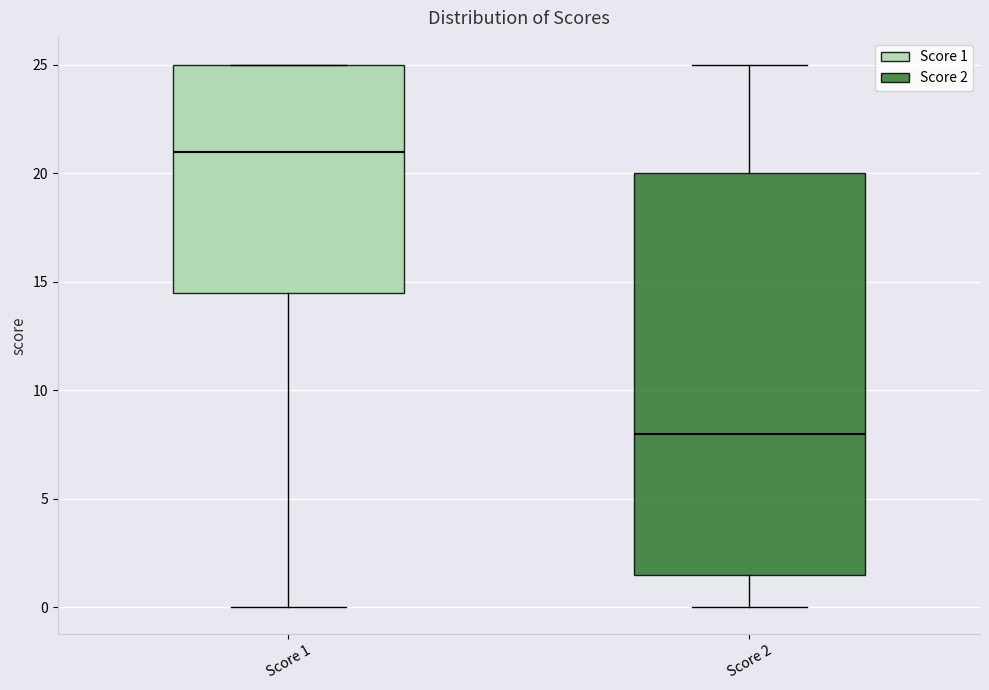

Which box has the lowest median line?

Score 2